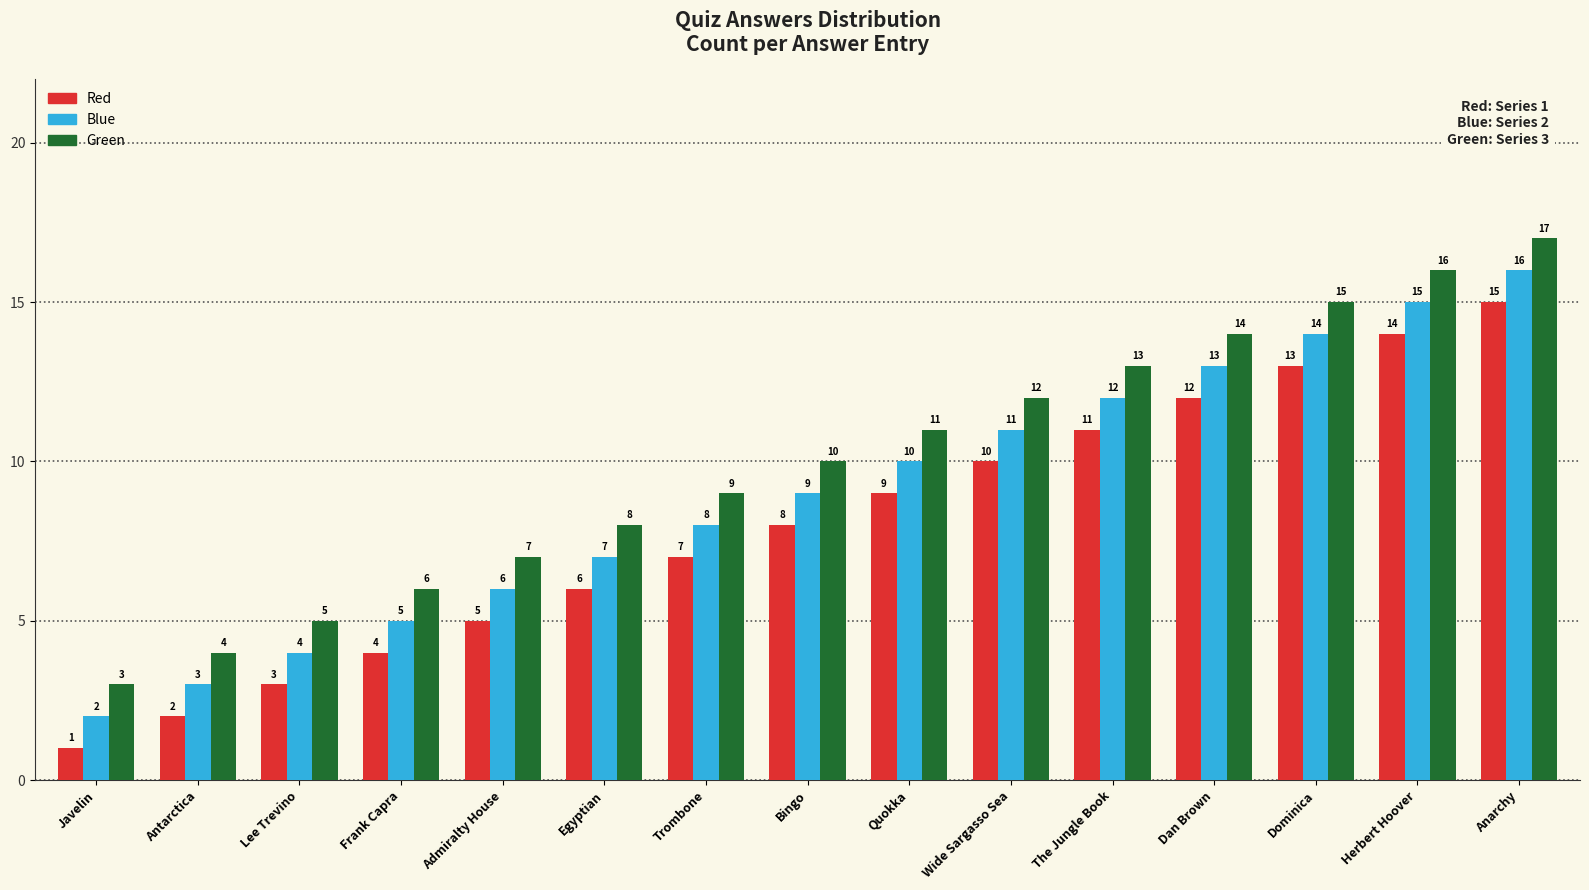

At which label is Red closest to 8?

Bingo